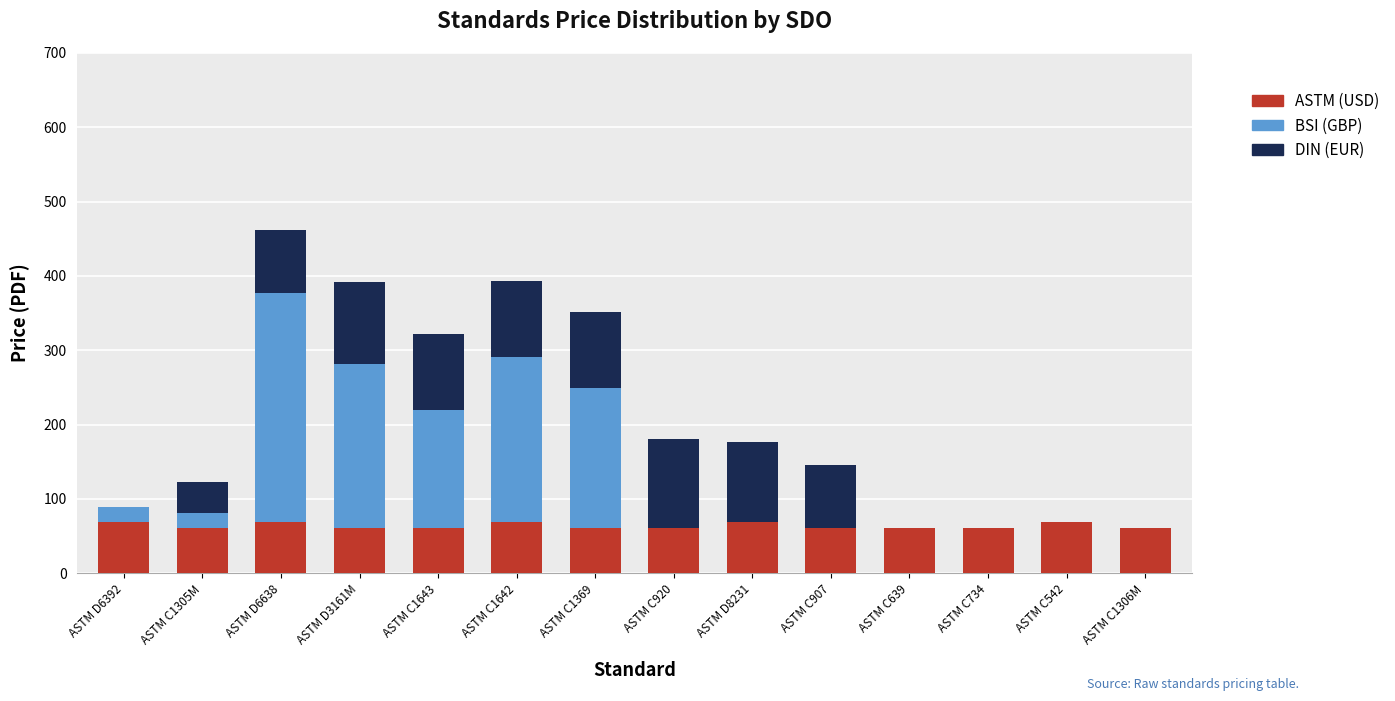

What is the total value across all series at ASTM C1305M?

122.8